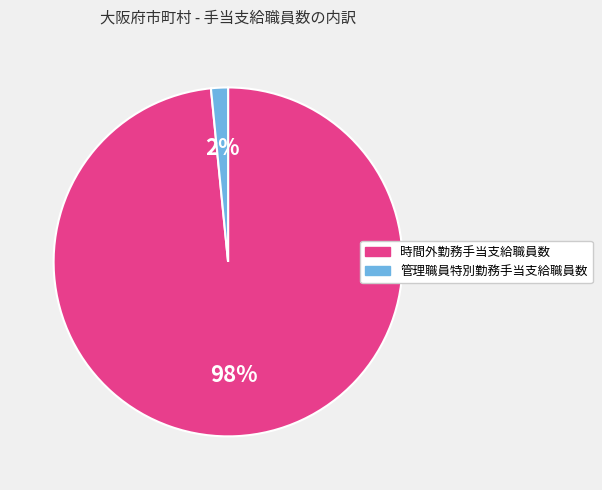

To the nearest percent, what is the average slice percentage?

50%